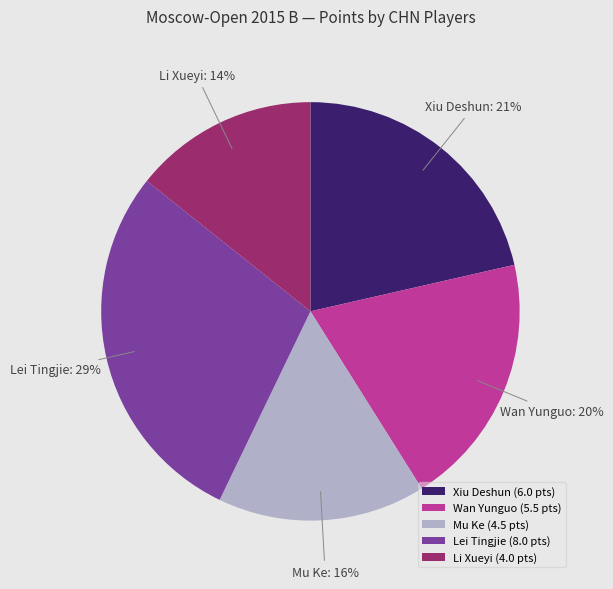

How many slices are in this pie chart?

5